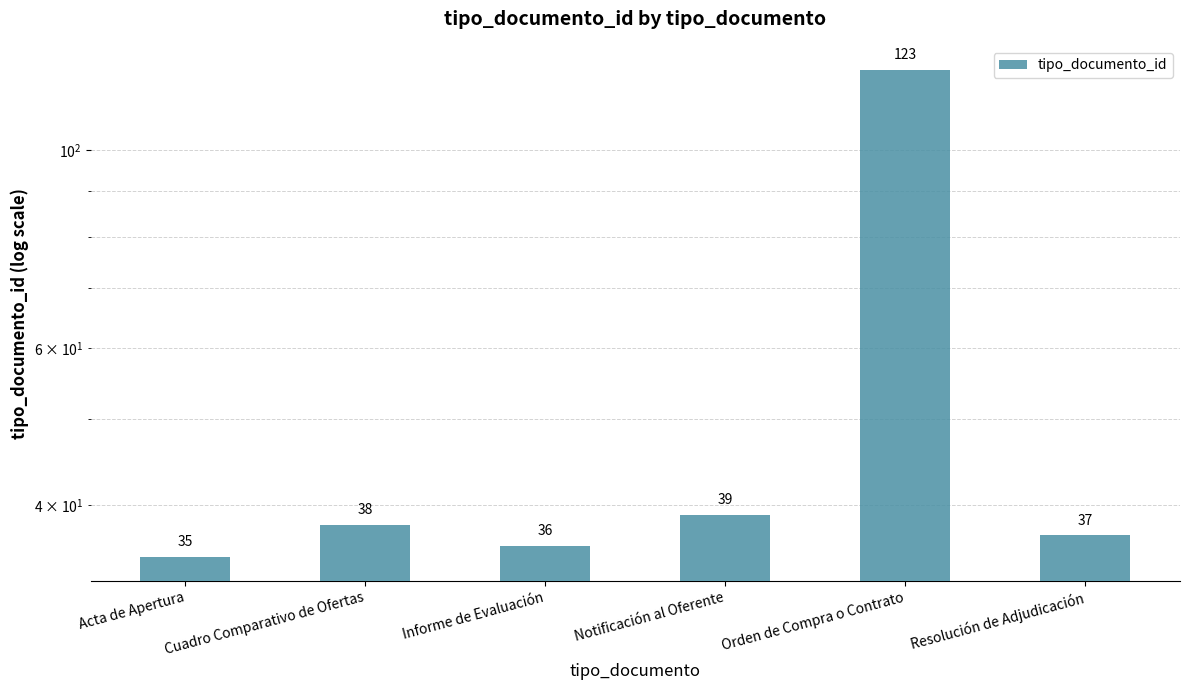

How many values are below 38?

3